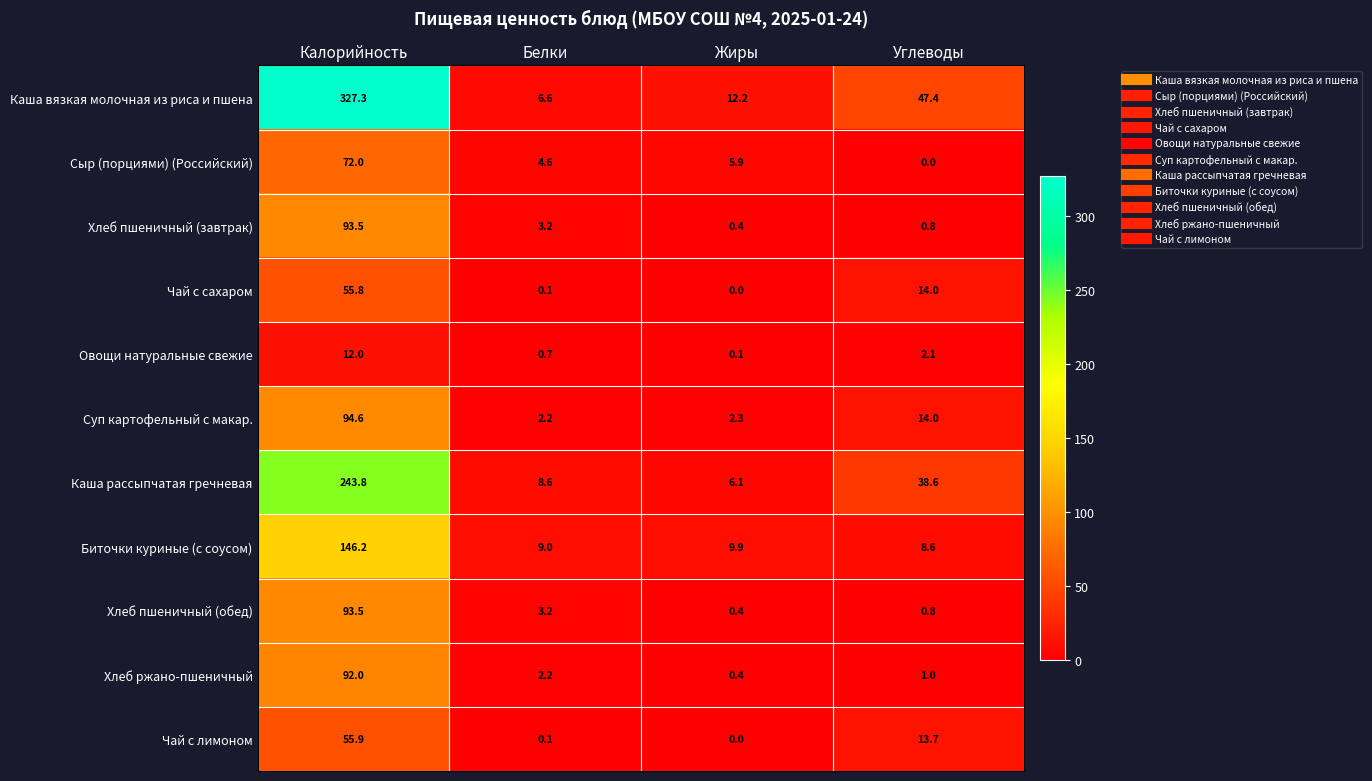

What is the sum of the Чай с лимоном values at Калорийность and Белки?

56.0